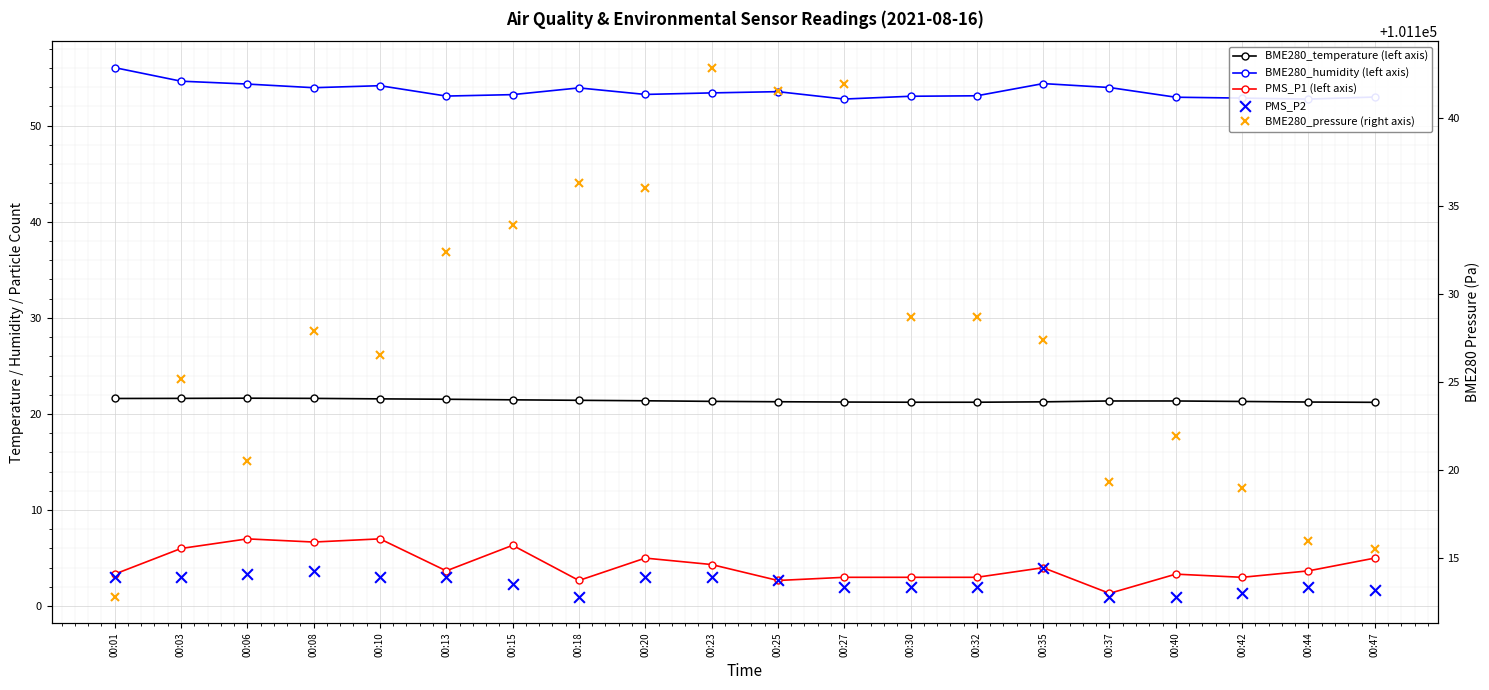

Which series has the largest Y range (max minus min)?

BME280_pressure (right axis)